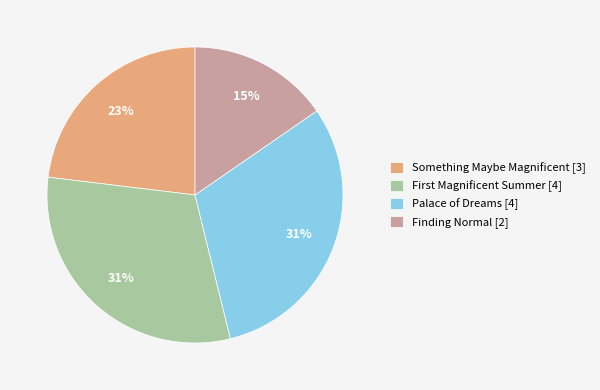

Is the sum of Something Maybe Magnificent and Finding Normal greater than half?

No